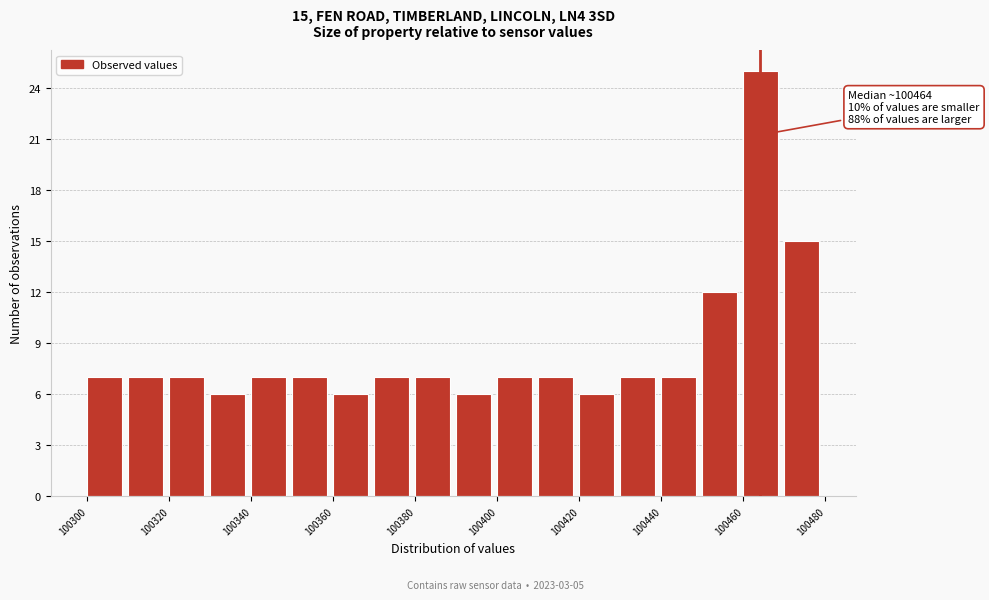

Read against the x-axis, roughly where is the centre of the tallest bar?

100465